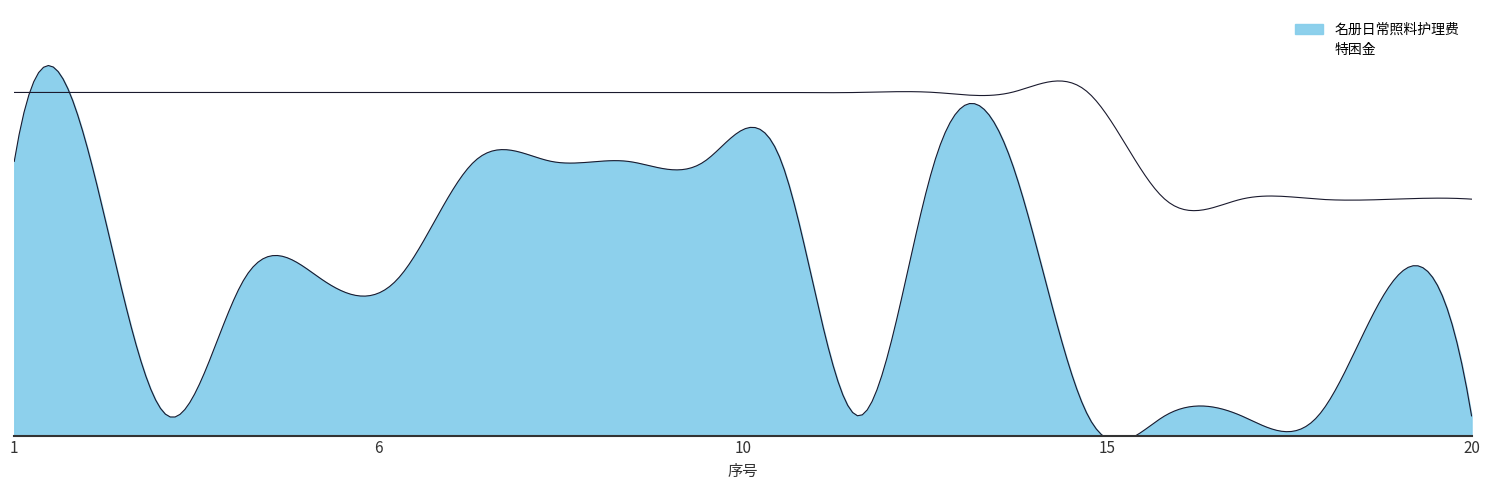

Rank the series by their maximum value, from highest to lowest.

特困金, 名册日常照料护理费